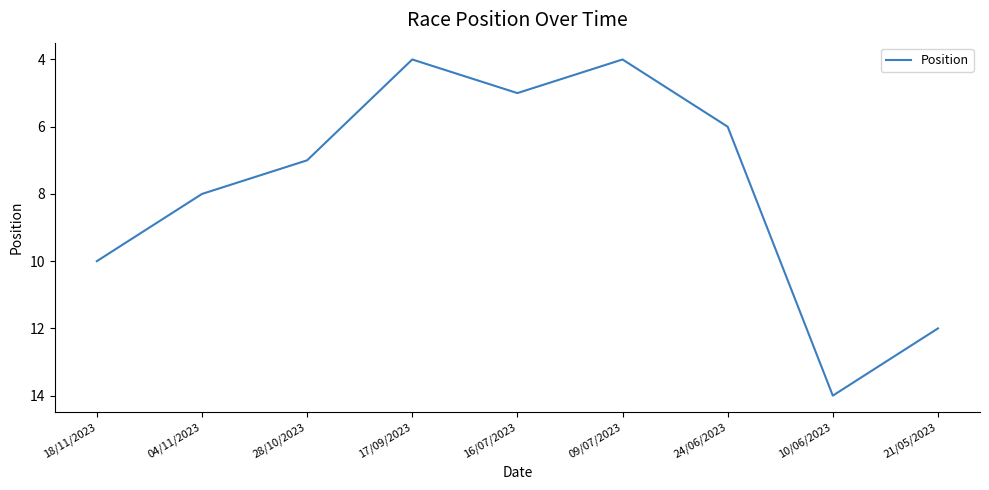

How many categories are shown in the chart?

9